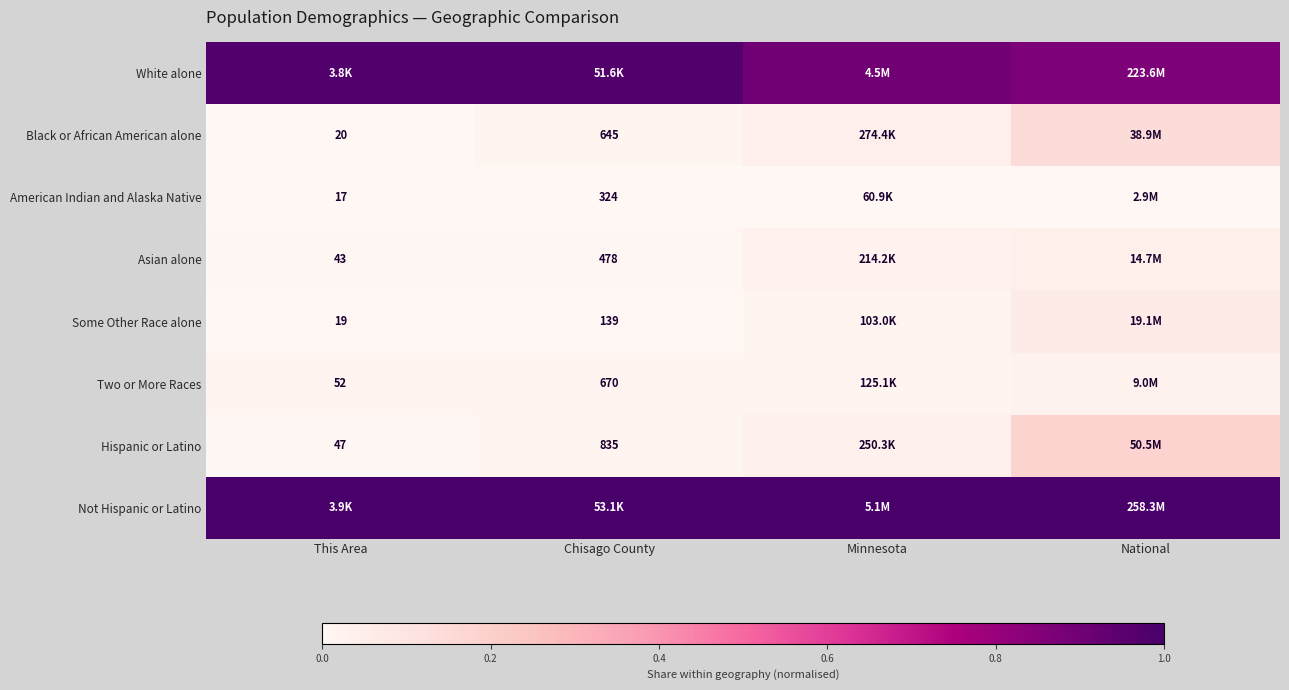

True or false: Hispanic or Latino has a value of 0.1 at National.

False